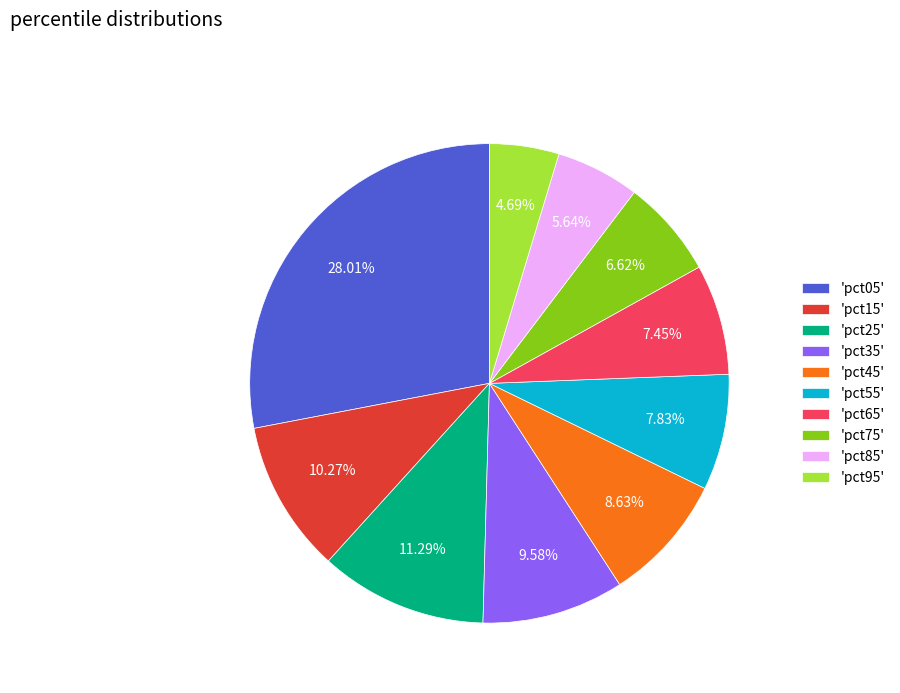

Combined, do 'pct75' and 'pct55' account for over 50%?

No